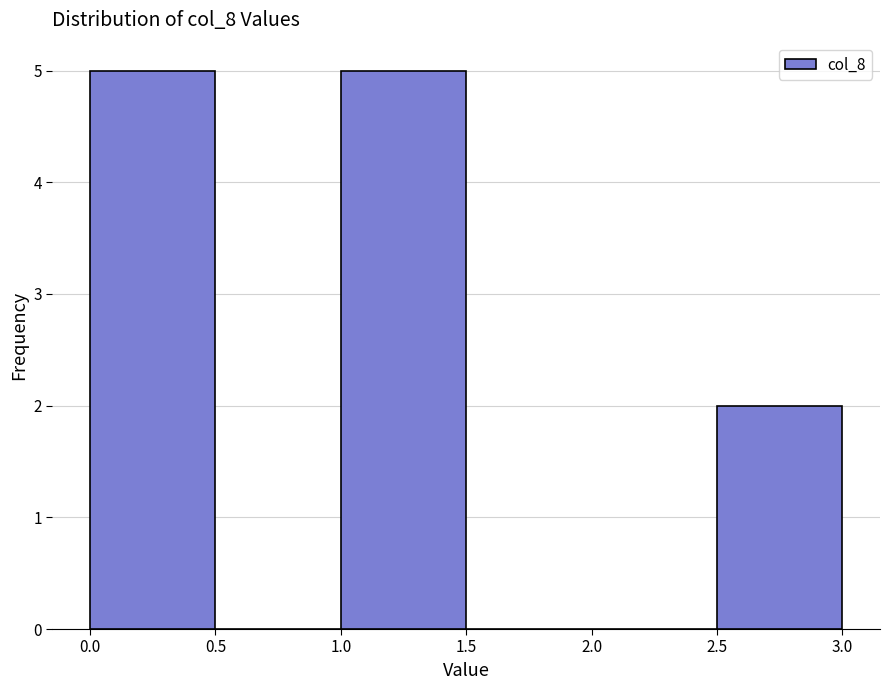

Reading left to right, transcribe this chart: for each bar, give the range it covers on the x-axis and its height. The values are not printed on the chart, so give them approximately, as read against the axis.

0.0 to 0.5: 5
0.5 to 1.0: 0
1.0 to 1.5: 5
1.5 to 2.0: 0
2.0 to 2.5: 0
2.5 to 3.0: 2